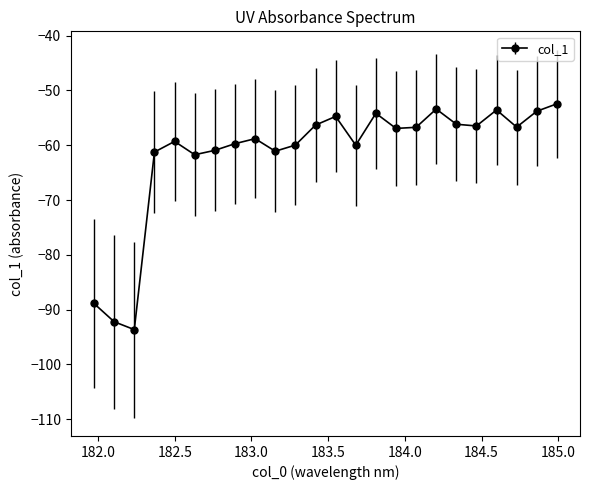

What is the difference between the maximum and minimum values?

41.2